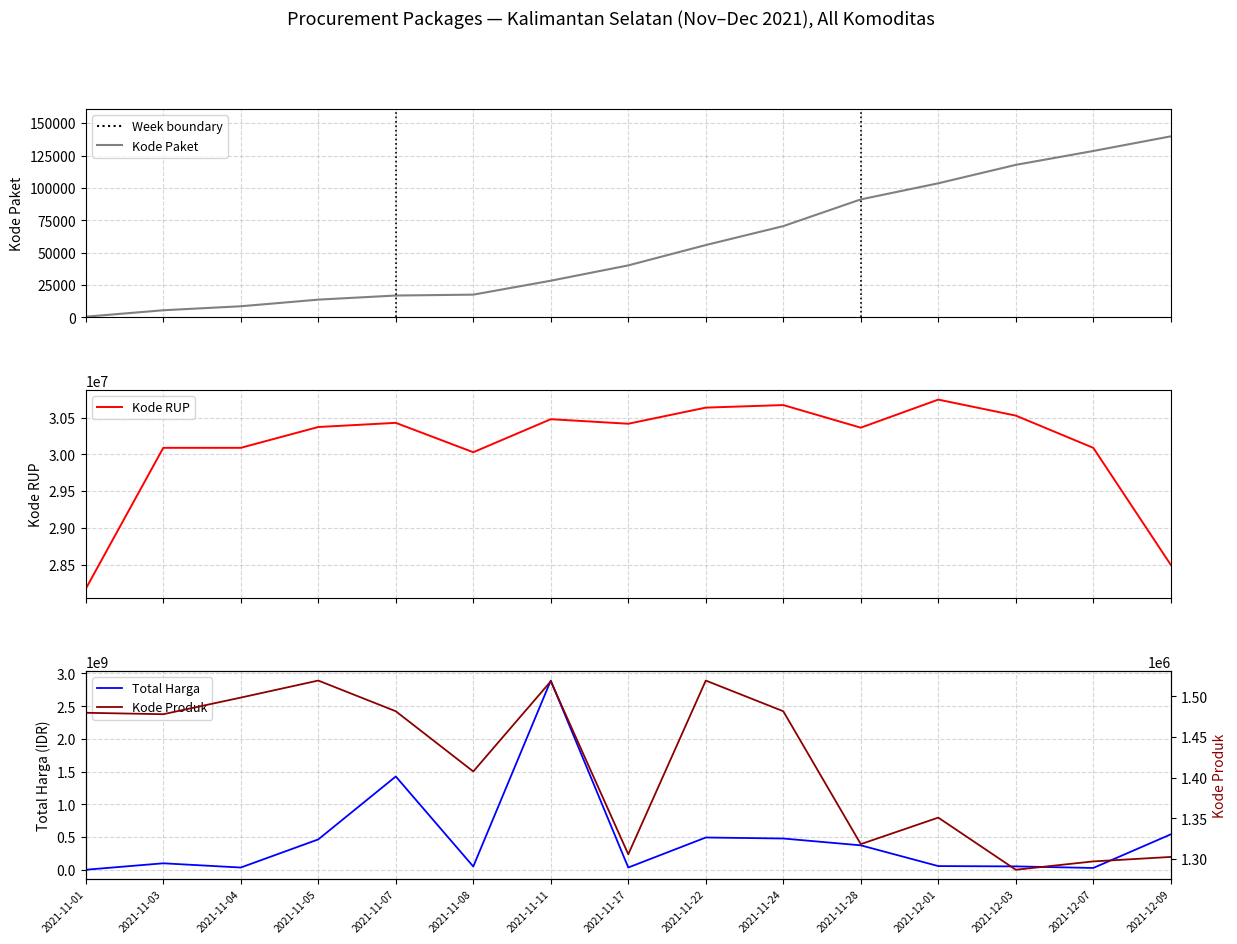

True or false: Kode RUP and Kode Produk intersect in this chart.

False